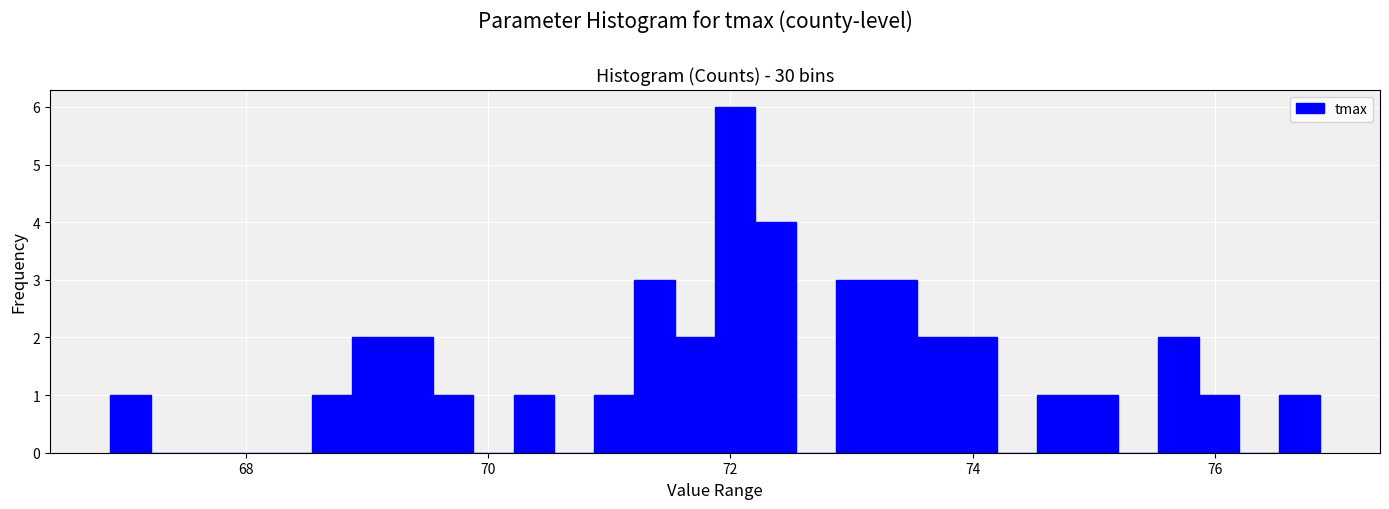

Read against the x-axis, roughly where is the centre of the tallest bar?

72.0